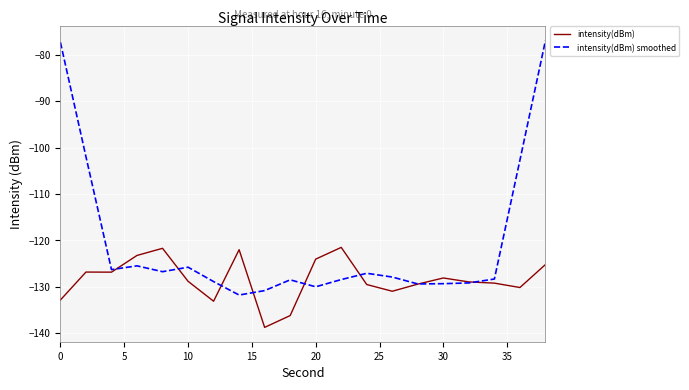

How many distinct data groups are displayed?

2